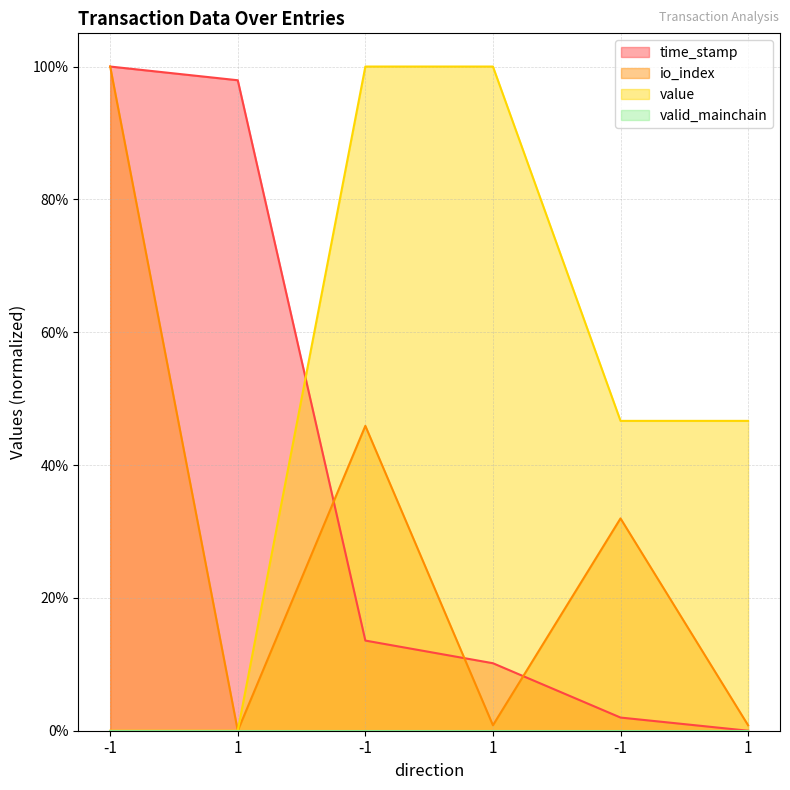

What is the difference between the maximum and minimum values in the time_stamp series?

1.0